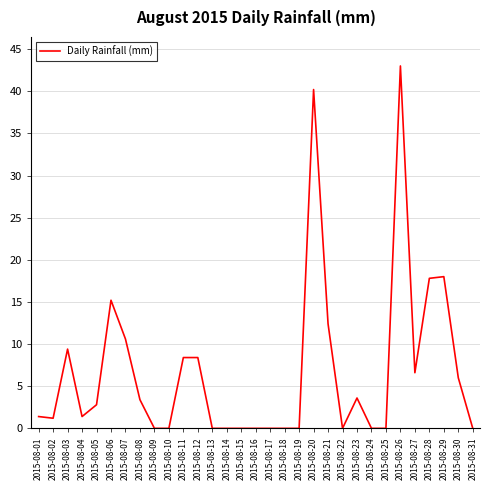

True or false: there are more than 2 points higher than both neighbors.

True